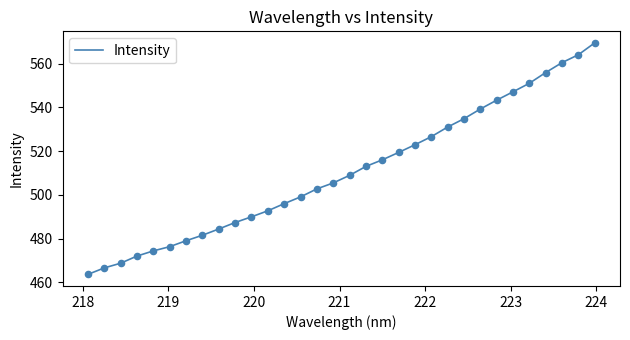

What is the difference between the maximum and minimum values?

105.8